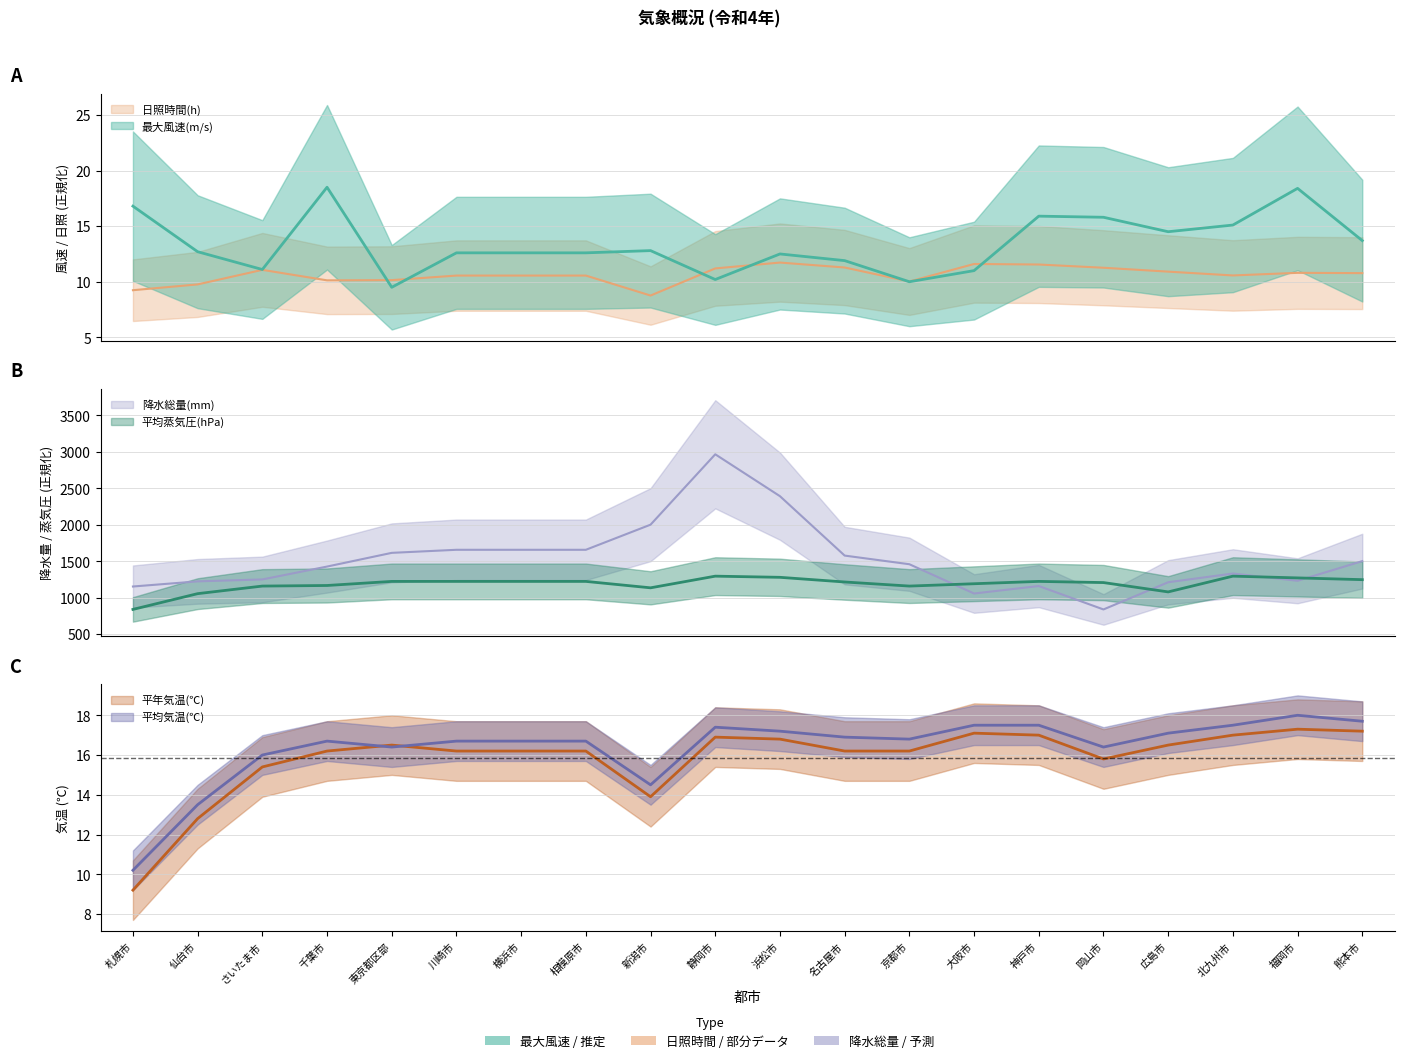

At how many categories does at least one series exceed 2489?

1